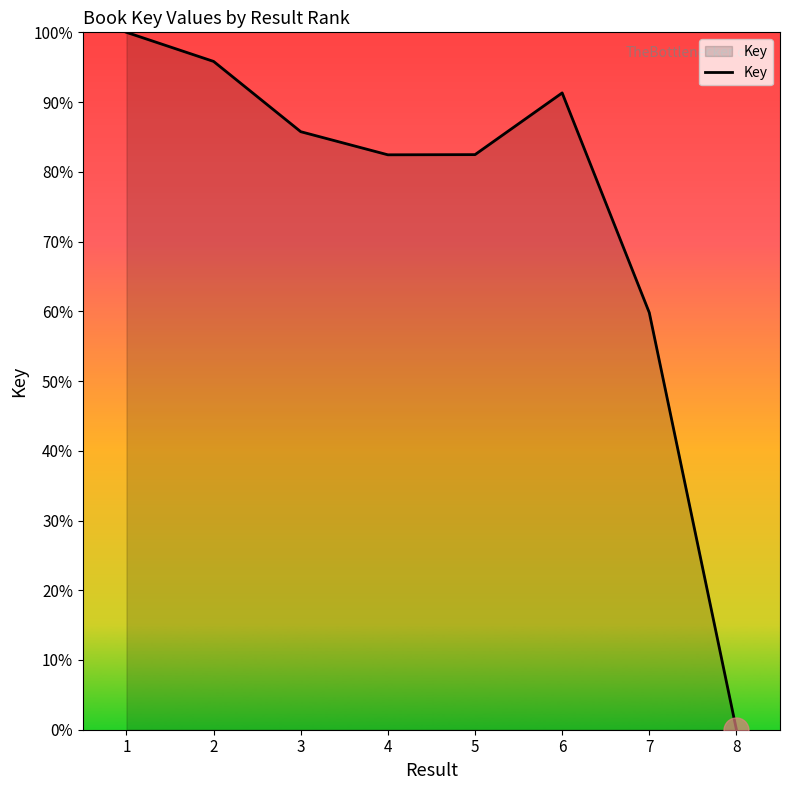

How many values are below 85?

4